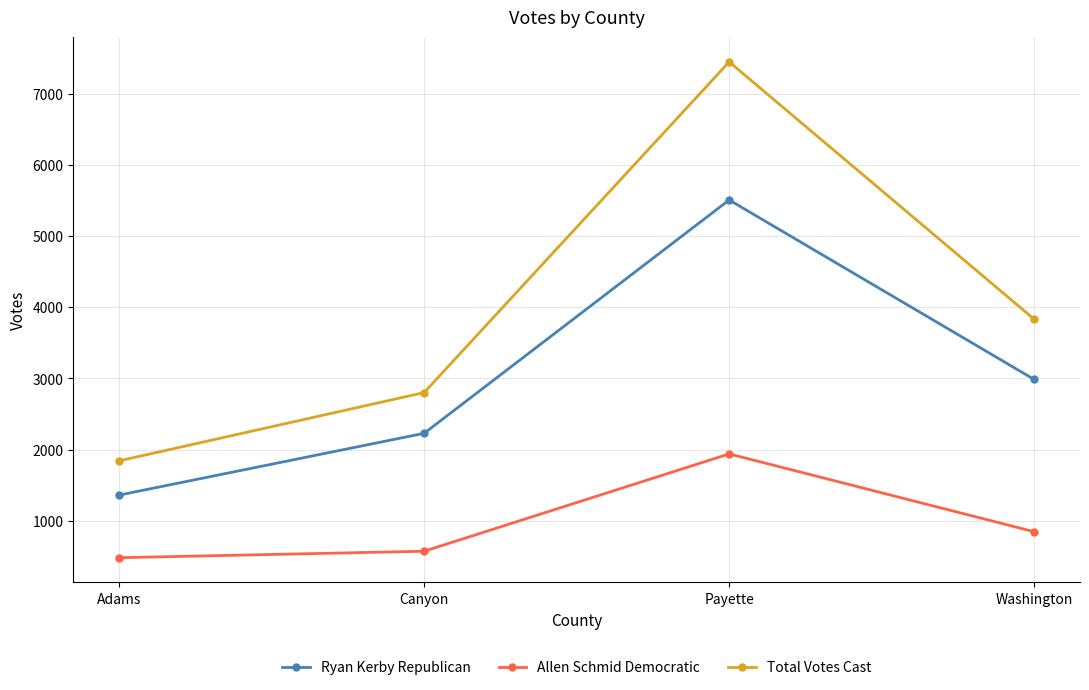

At which category does Ryan Kerby Republican reach its first local peak?

Payette